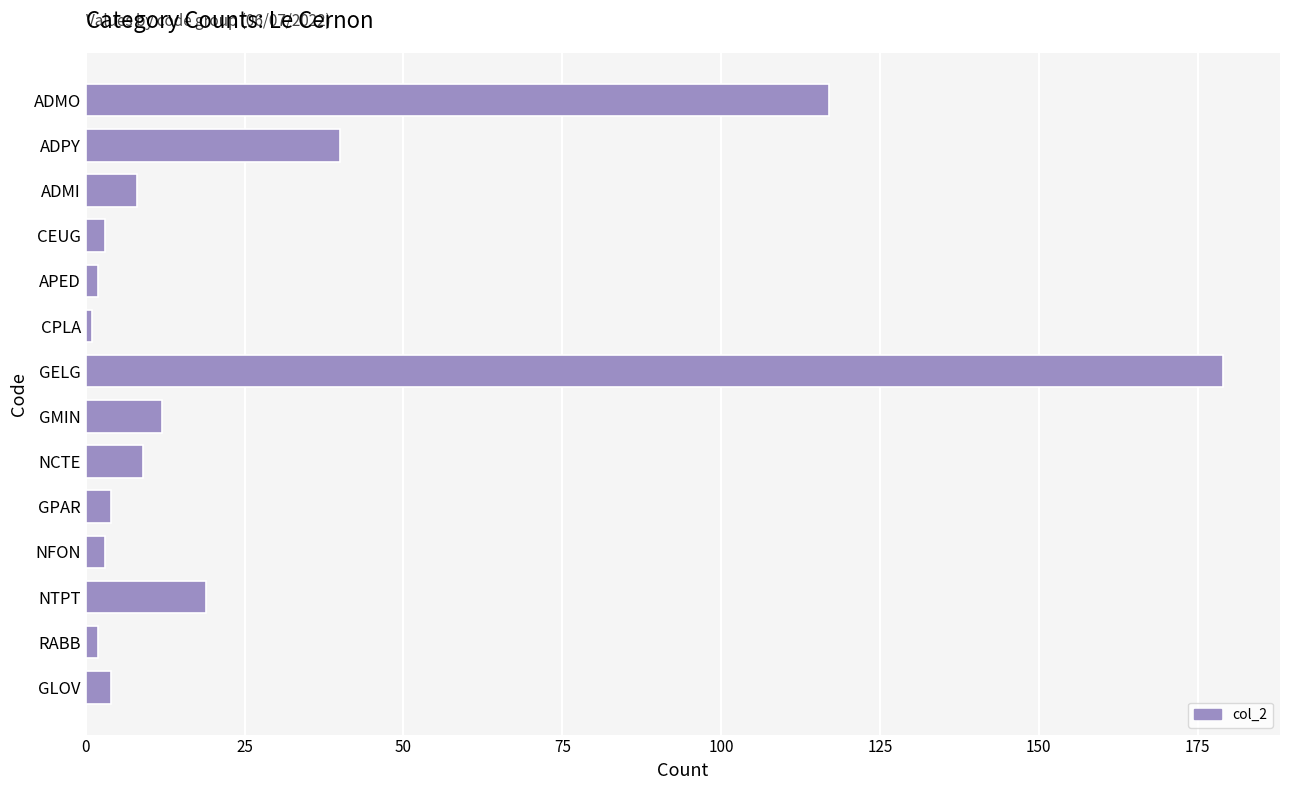

What is the minimum value shown in the chart?

1